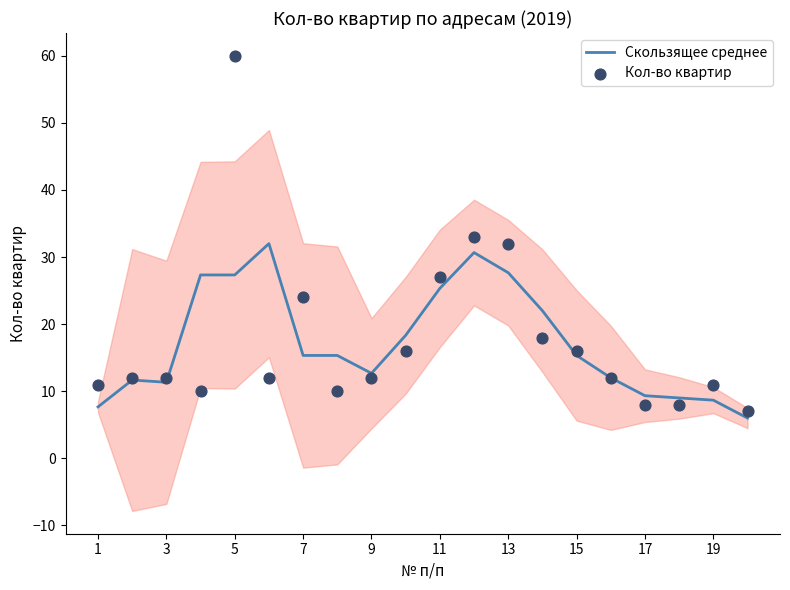

What is the highest value of the Скользящее среднее series?

32.0